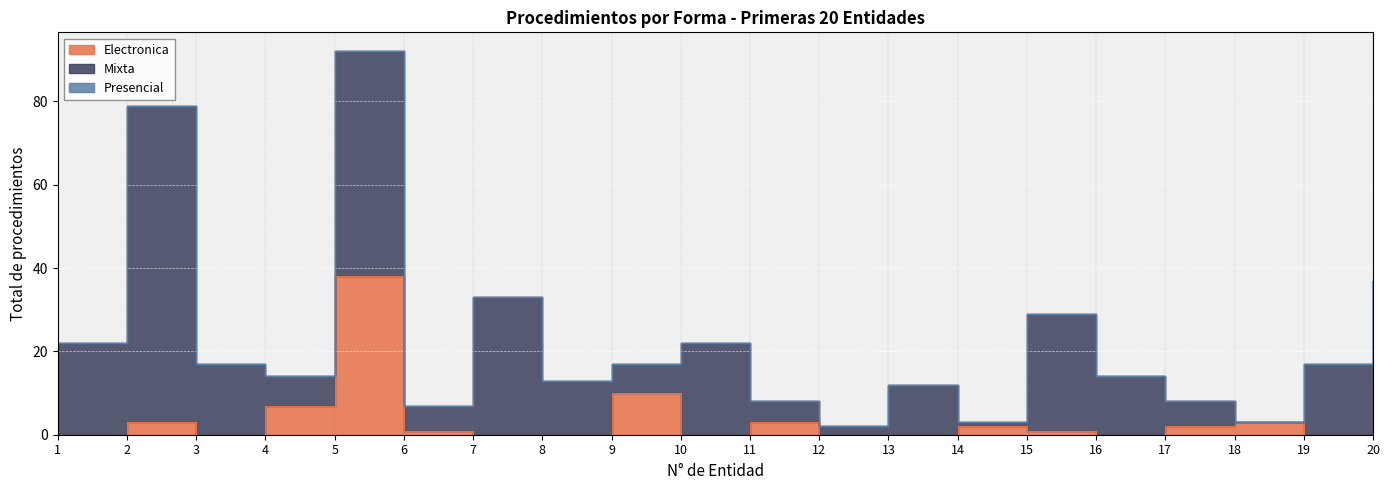

What are all the series names shown in the legend?

Electronica, Mixta, Presencial